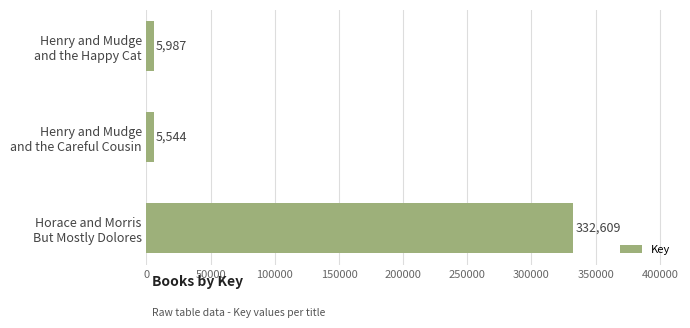

What is the greatest value displayed?

332609